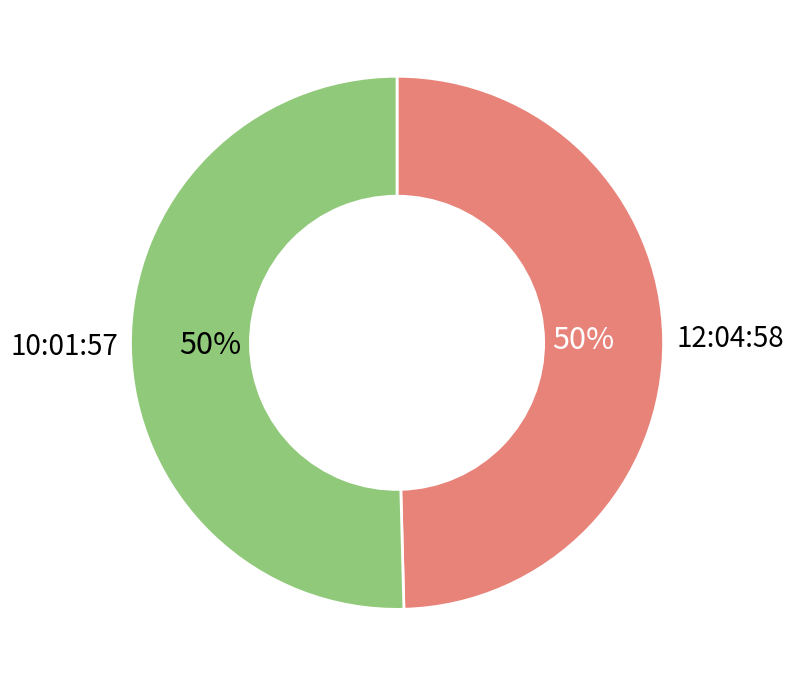

To the nearest percent, what is the average slice percentage?

50%